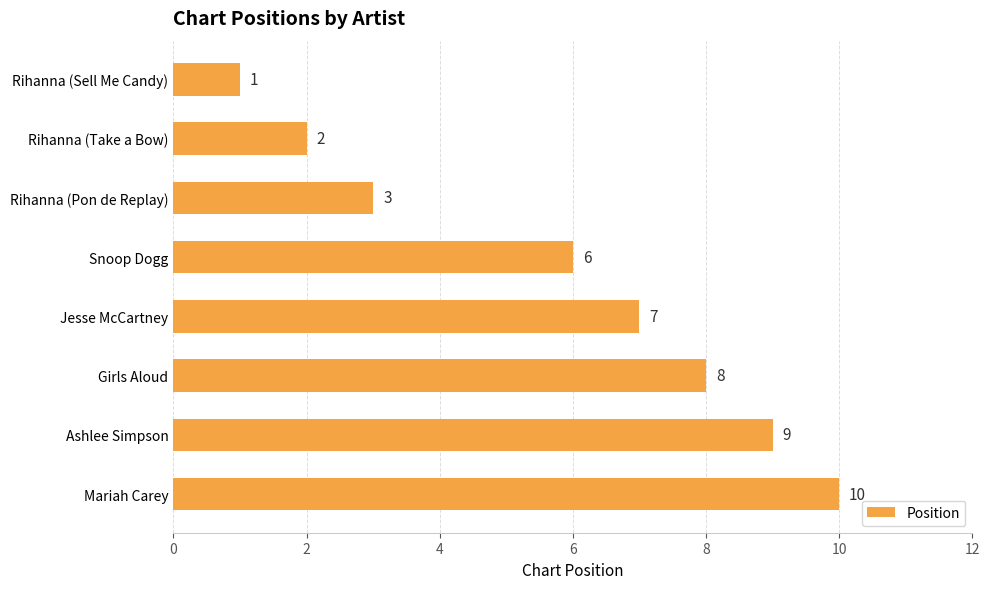

At which label is the value closest to 5?

Snoop Dogg